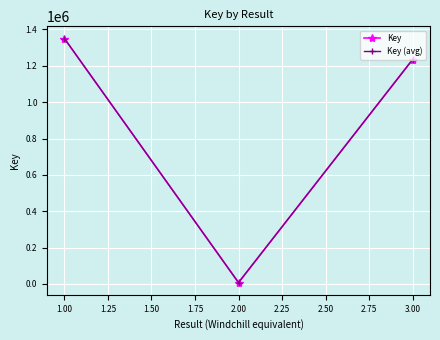

Reading left to right, transcribe all the data shown in this chart.

Key: 1349996	7632	1234469
Key (avg): 1349996	7632	1234469